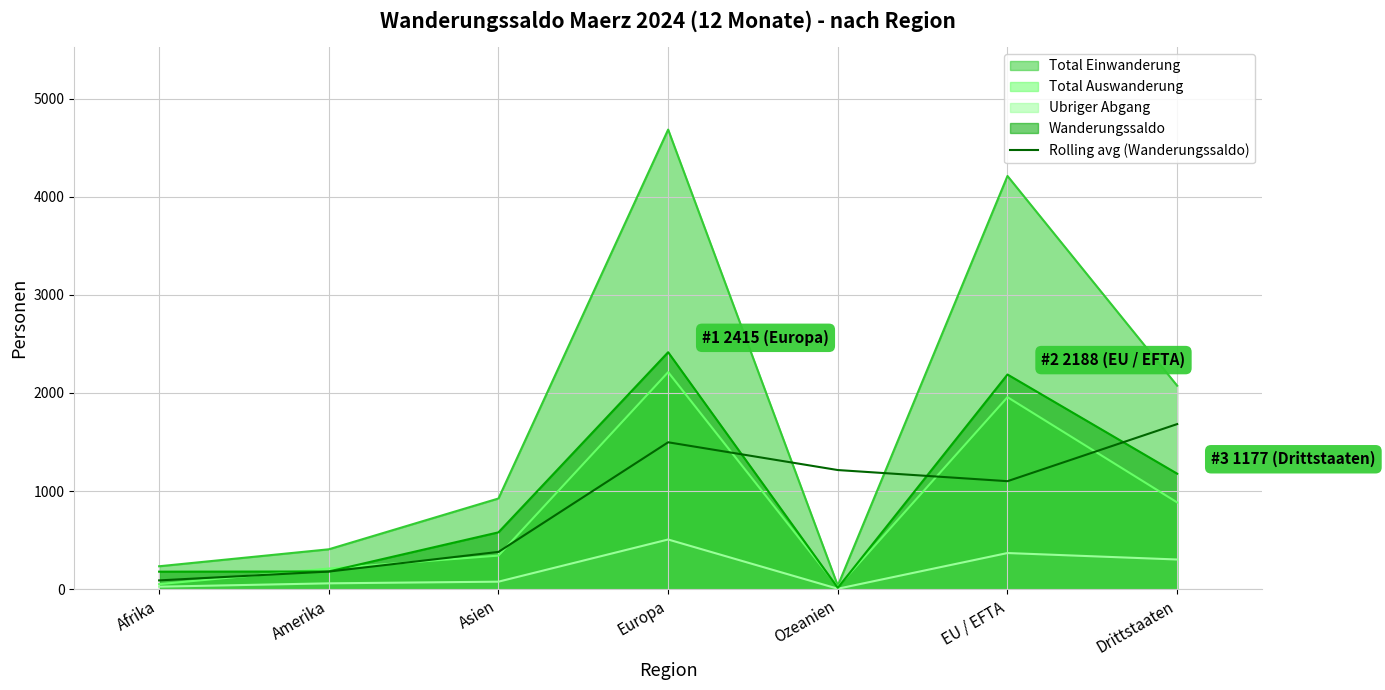

What is the label of the 1st point from the left?

Afrika